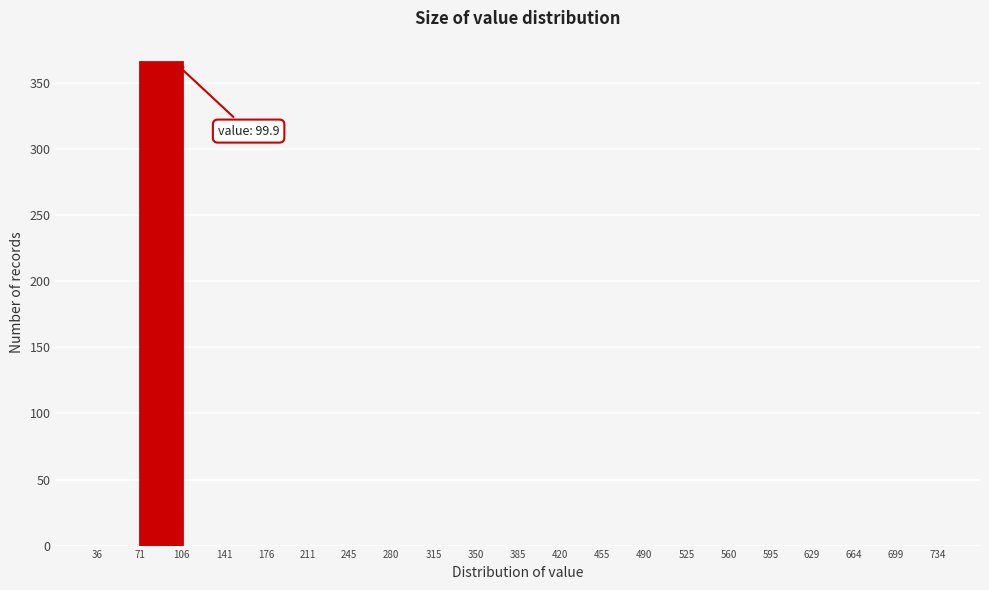

Which range on the x-axis has the tallest bar?

71 to 106